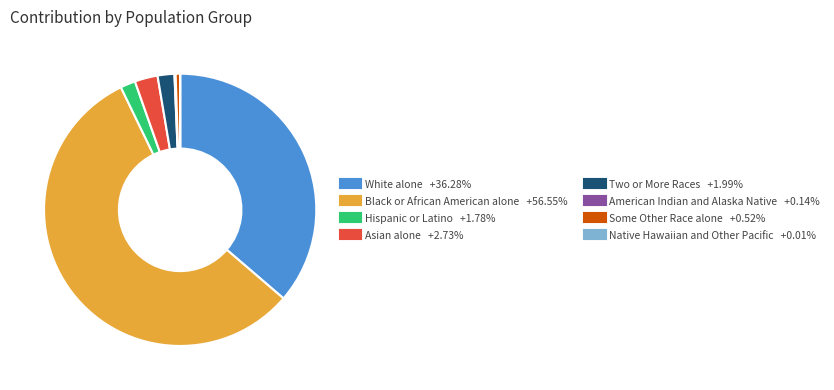

What is the largest slice in the pie chart?

Black or African American alone